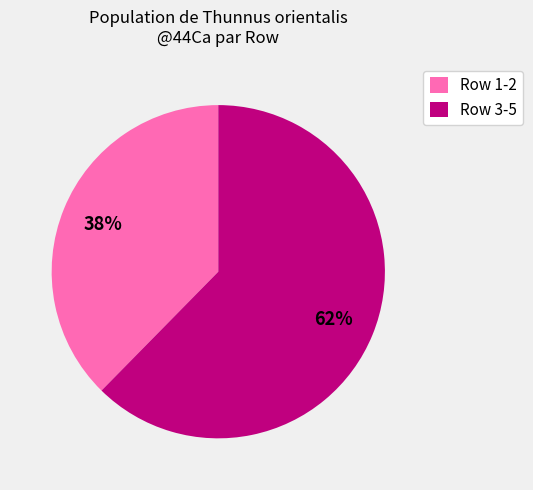

How many slices are in this pie chart?

2